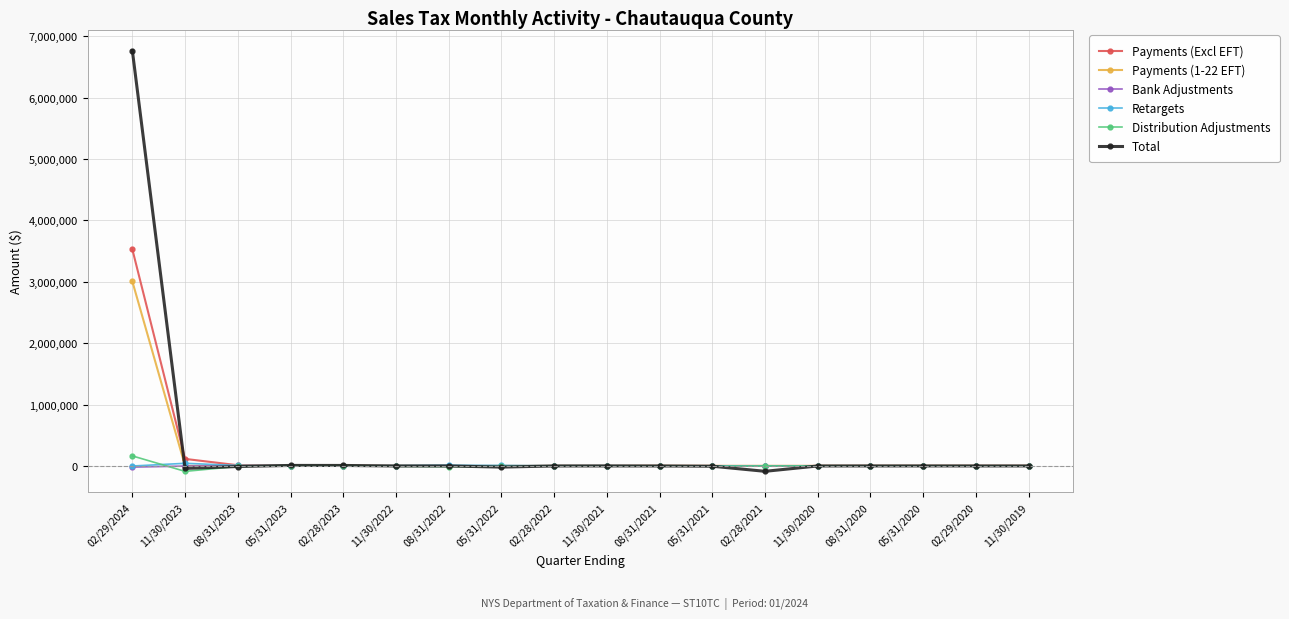

What is the label of the 11th point from the right?

05/31/2022